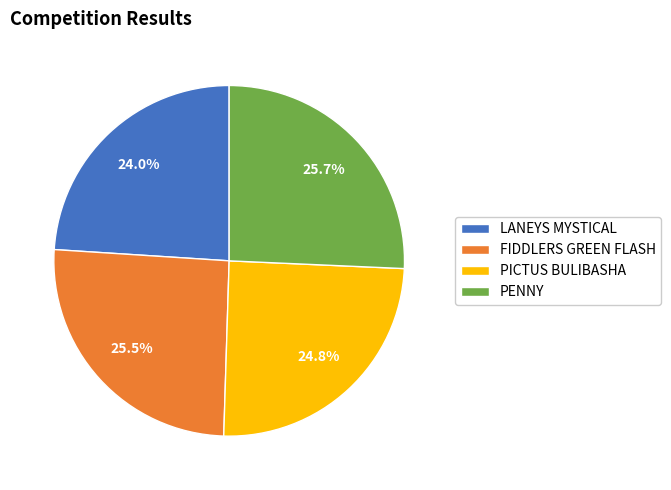

To the nearest percent, what percentage of the pie is PENNY?

26%